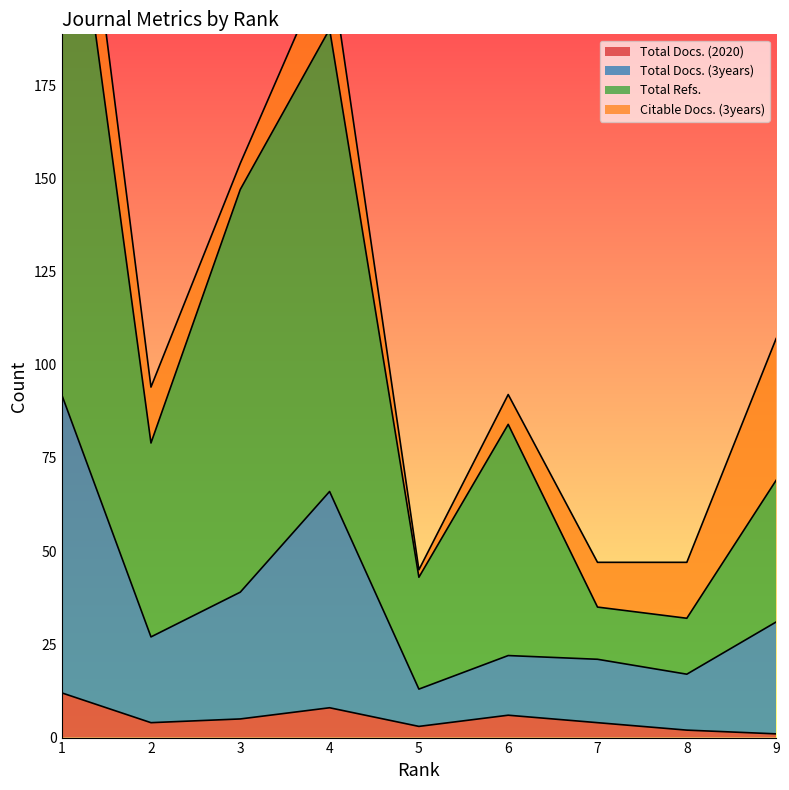

What is the difference between the maximum and minimum values in the Total Refs. series?

224